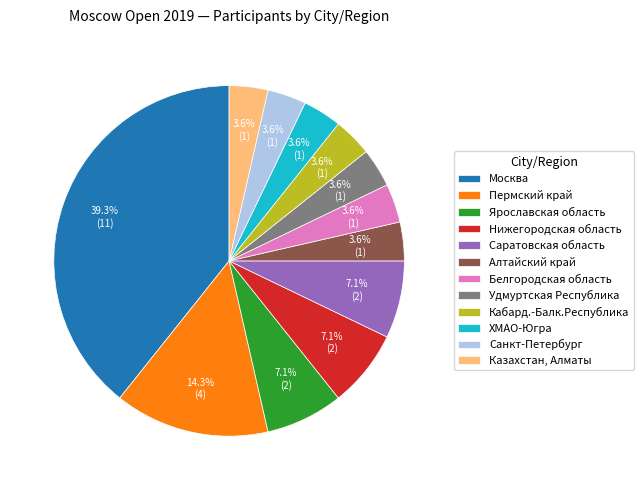

Approximately how many times larger is the value at Белгородская область compared to Саратовская область?

0.5